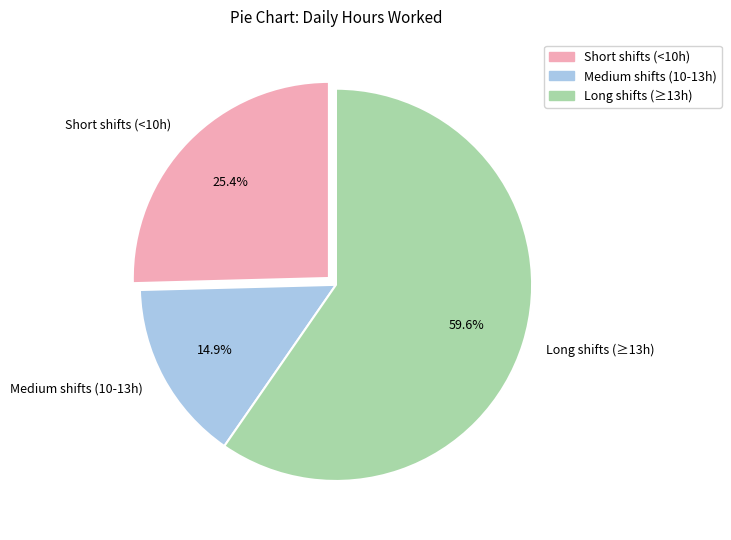

Rank the categories by value from highest to lowest.

Long shifts (≥13h), Short shifts (<10h), Medium shifts (10-13h)